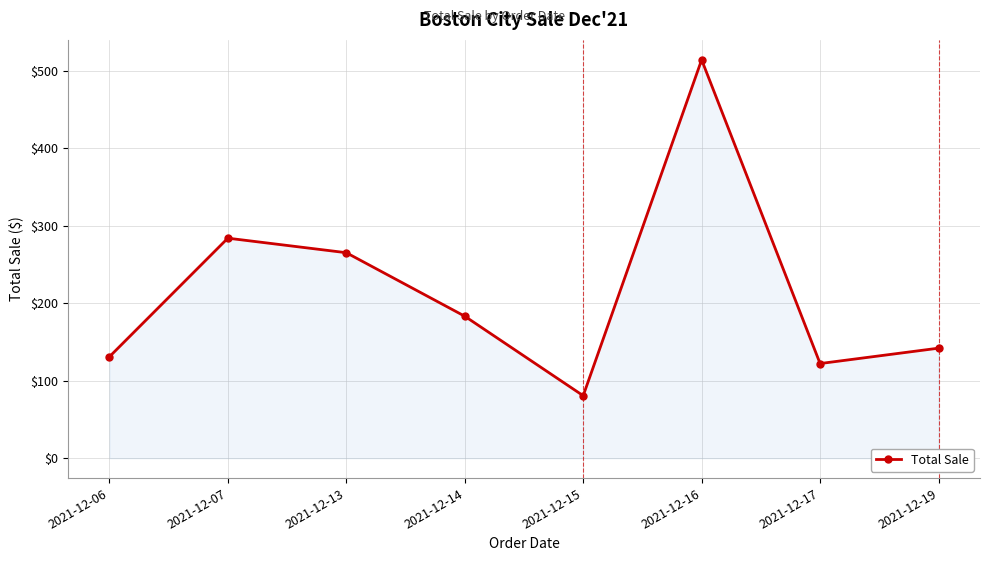

List the labels in order of value, largest first.

2021-12-16, 2021-12-07, 2021-12-13, 2021-12-14, 2021-12-19, 2021-12-06, 2021-12-17, 2021-12-15